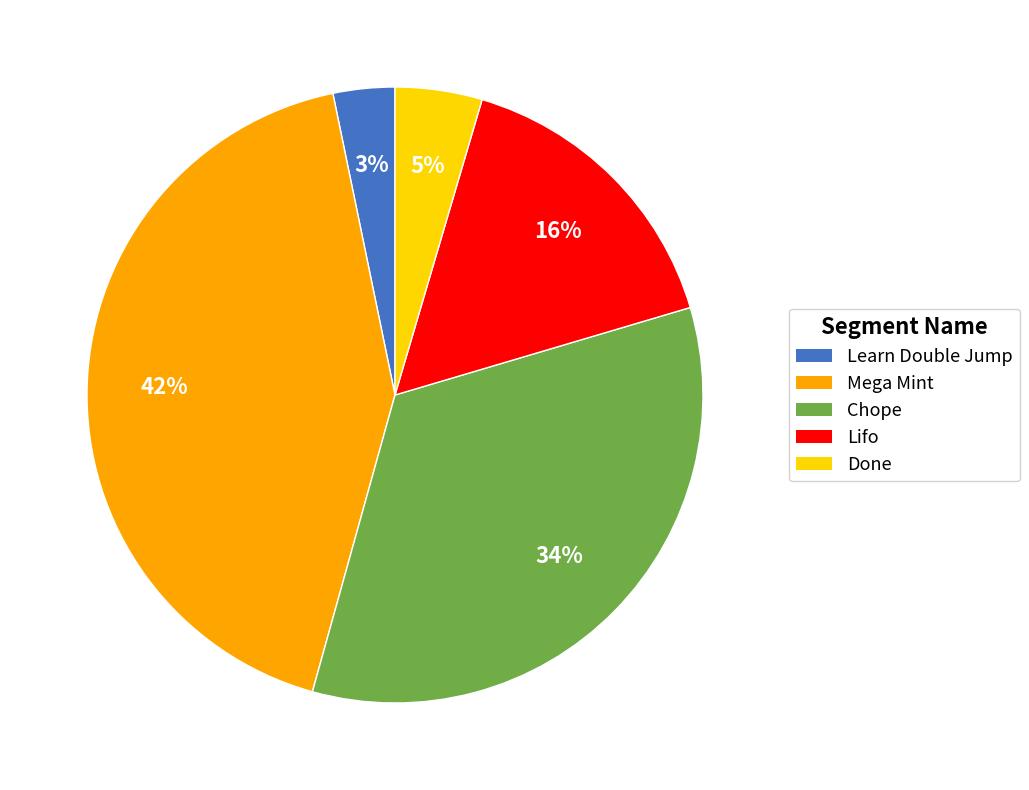

Count the number of slices in the pie.

5